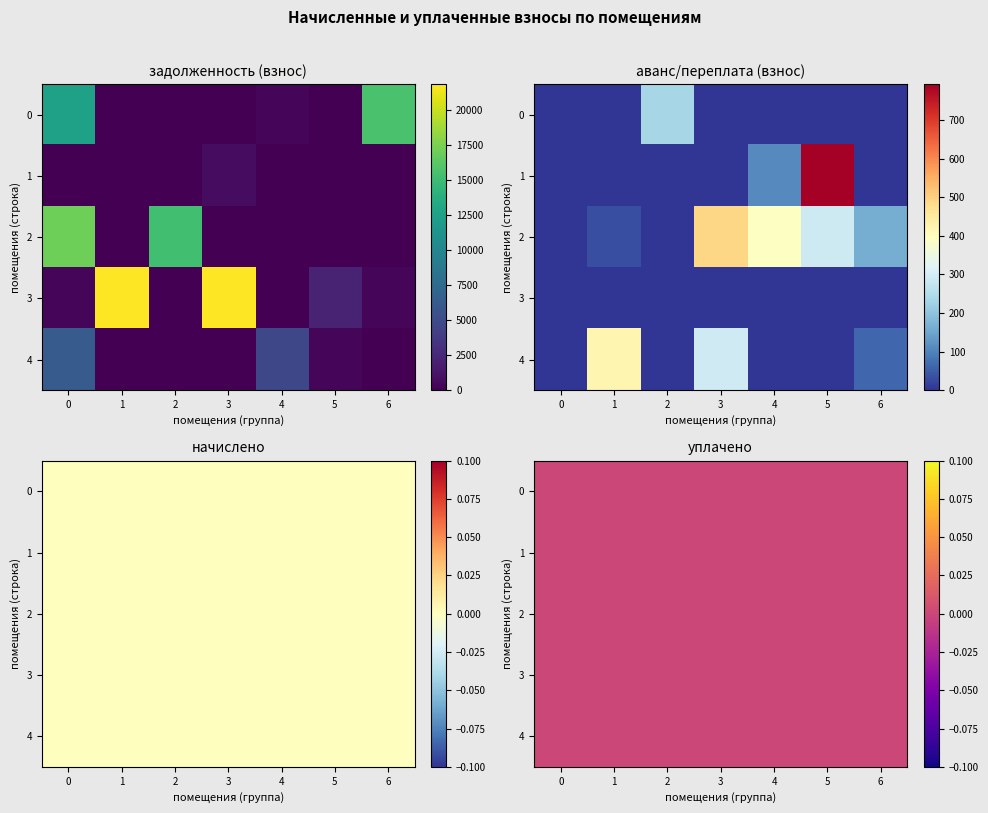

Reading right to left, what are all the values shown in this chart?

задолженность (взнос): 0.0	287.8	4711.9	0.0	0.0	0.0	6256.8	418.0	2096.4	0.0	21852.1	0.0	21877.6	419.4	0.0	0.0	0.0	0.0	15278.5	0.0	17072.2	0.0	0.0	0.0	746.8	0.0	28.2	0.0	15618.8	0.0	405.6	3.0	0.0	0.0	12535.8
аванс/переплата (взнос): 64.7	0.0	0.0	292.2	0.1	420.0	0.0	0.0	0.0	0.0	0.0	0.0	0.0	0.0	163.1	289.6	393.1	489.9	0.0	31.3	0.0	0.1	793.3	110.6	0.0	0.0	0.0	1.8	0.0	0.0	0.0	0.0	232.9	0.4	0.0
начислено: 0.0	0.0	0.0	0.0	0.0	0.0	0.0	0.0	0.0	0.0	0.0	0.0	0.0	0.0	0.0	0.0	0.0	0.0	0.0	0.0	0.0	0.0	0.0	0.0	0.0	0.0	0.0	0.0	0.0	0.0	0.0	0.0	0.0	0.0	0.0
уплачено: 0.0	0.0	0.0	0.0	0.0	0.0	0.0	0.0	0.0	0.0	0.0	0.0	0.0	0.0	0.0	0.0	0.0	0.0	0.0	0.0	0.0	0.0	0.0	0.0	0.0	0.0	0.0	0.0	0.0	0.0	0.0	0.0	0.0	0.0	0.0